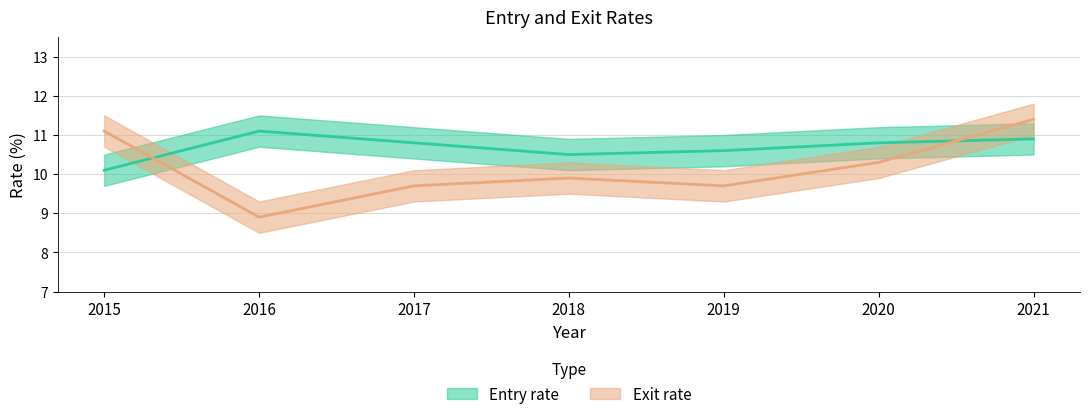

Which label corresponds to the largest value in the chart?

2021